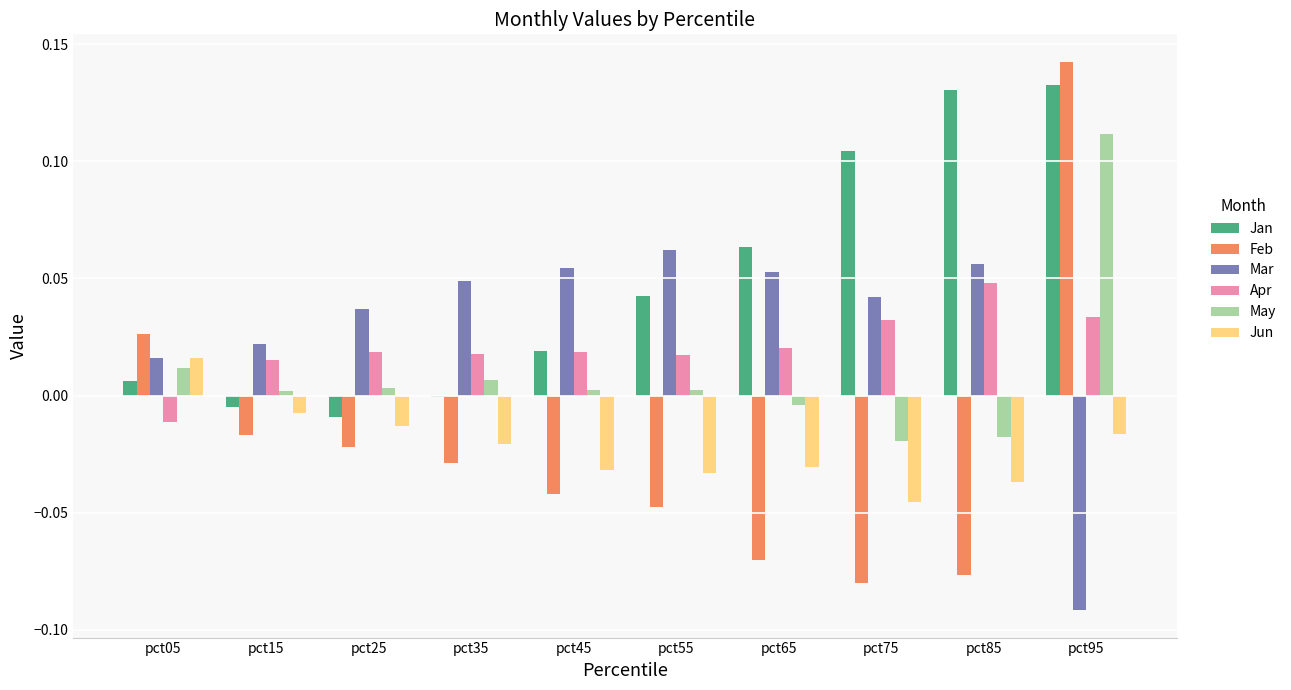

How many distinct data groups are displayed?

6